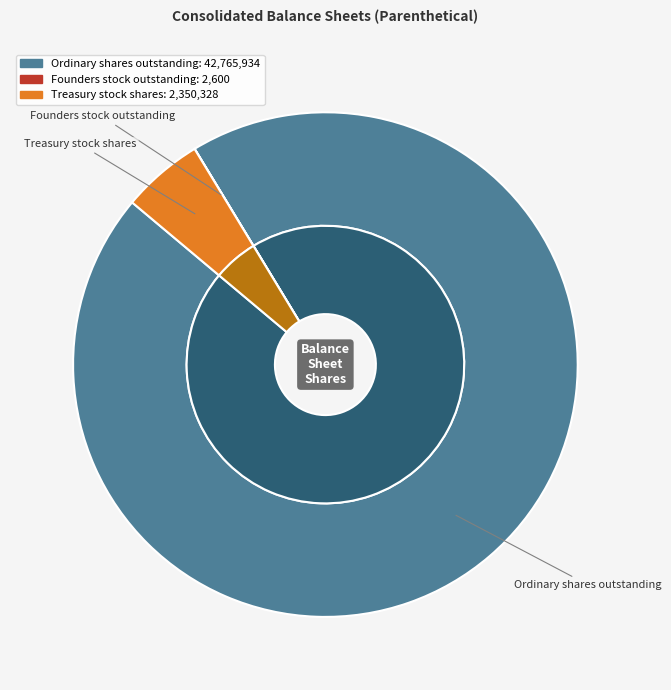

Which slice is the smallest?

Founders stock outstanding